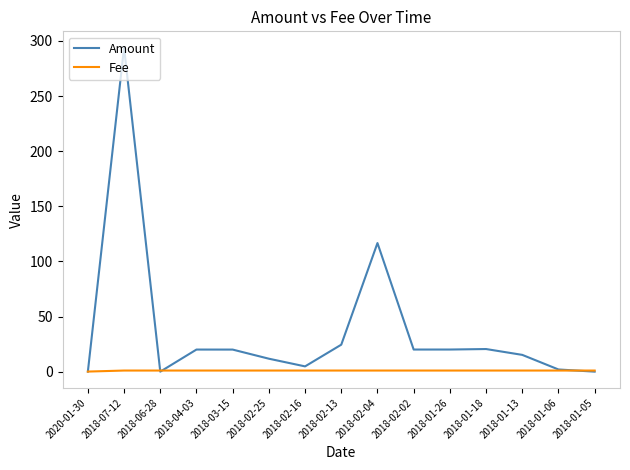

The value of Amount at 2018-01-18 is 20.5. True or false?

True